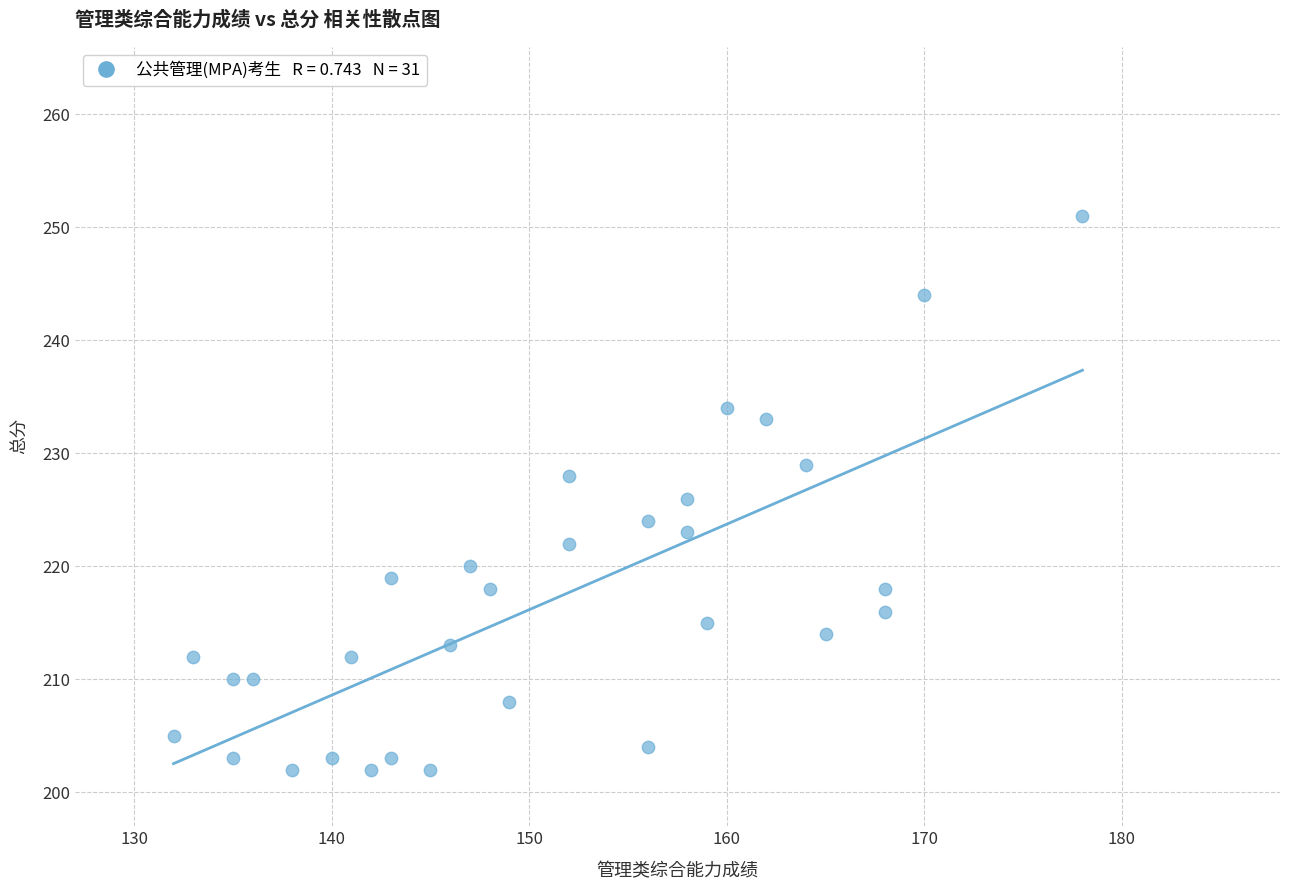

What is the range of Y values (max minus min)?

49